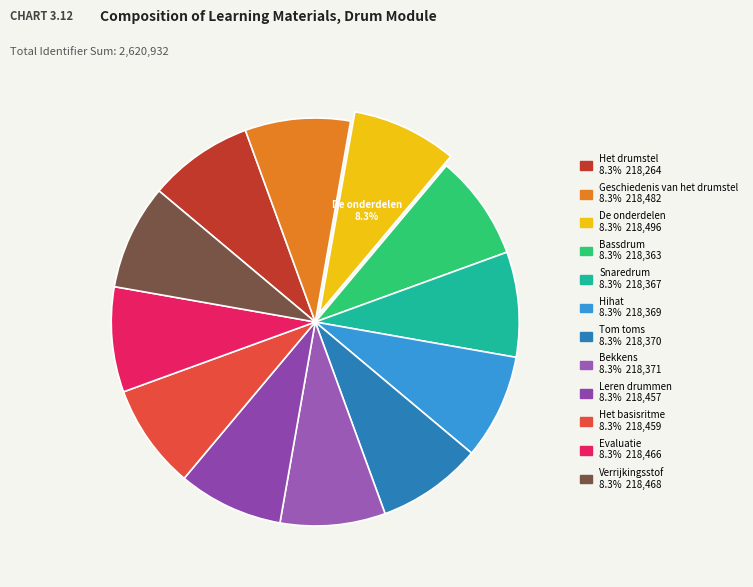

What is the ratio of the value at Bassdrum to the value at Hihat?

1.0